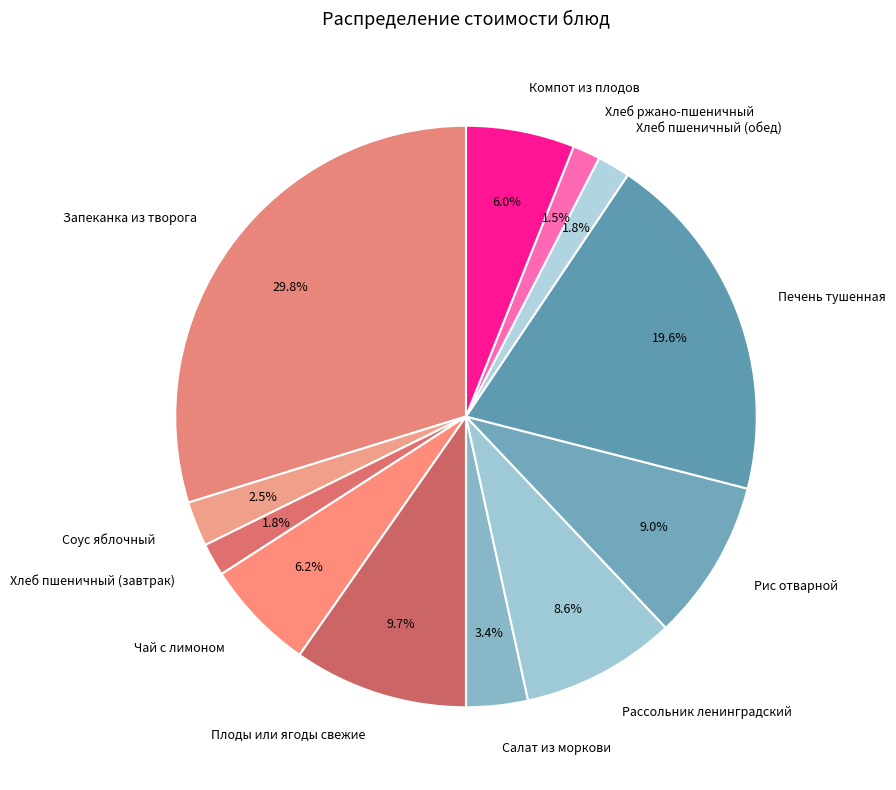

Approximately how many times larger is the value at Хлеб пшеничный (завтрак) compared to Хлеб ржано-пшеничный?

1.2